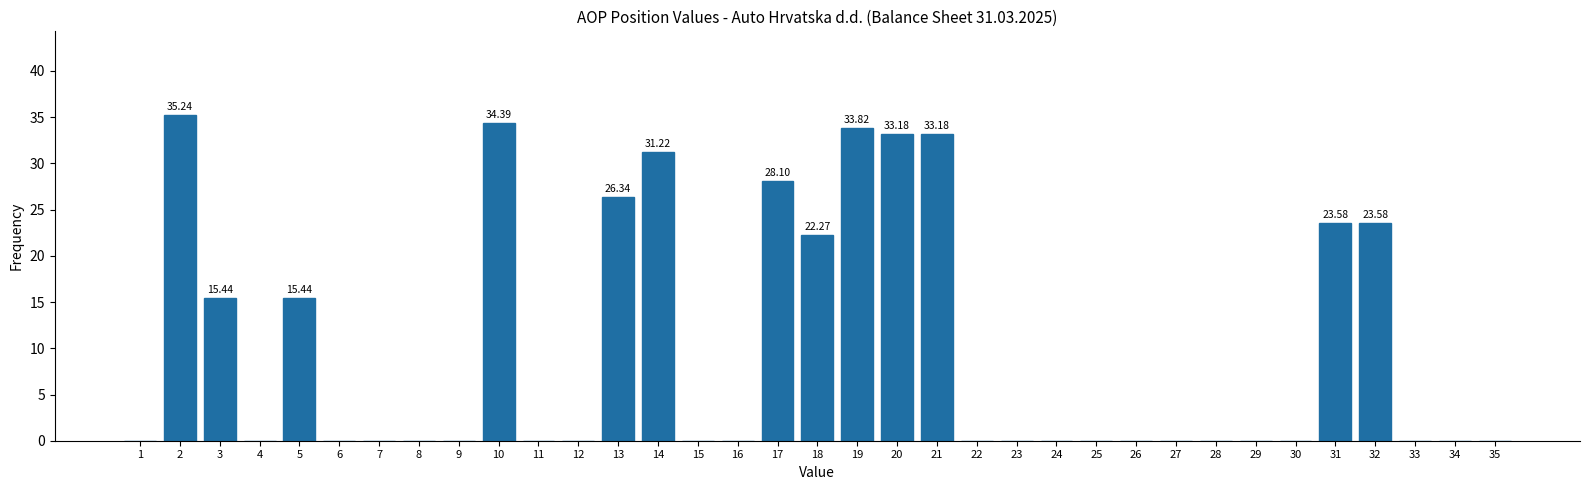

Which has a higher value, 19 or 3?

19